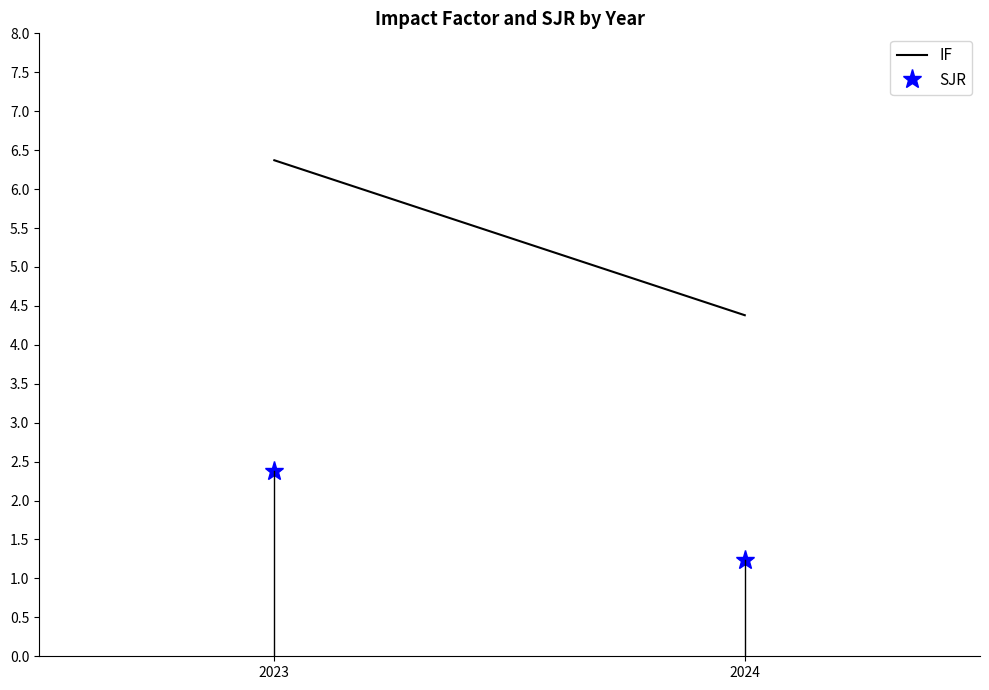

The value of IF at 2024 is 1.1. True or false?

False